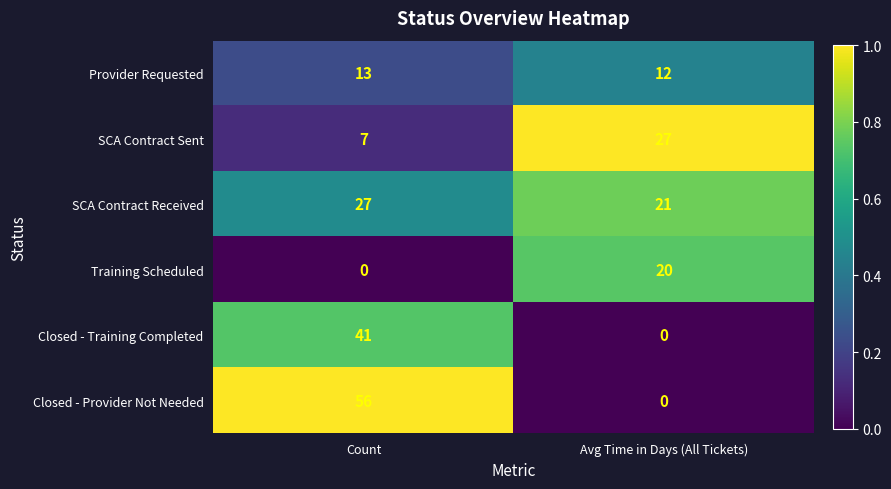

Which series has the widest spread of values?

Closed - Provider Not Needed